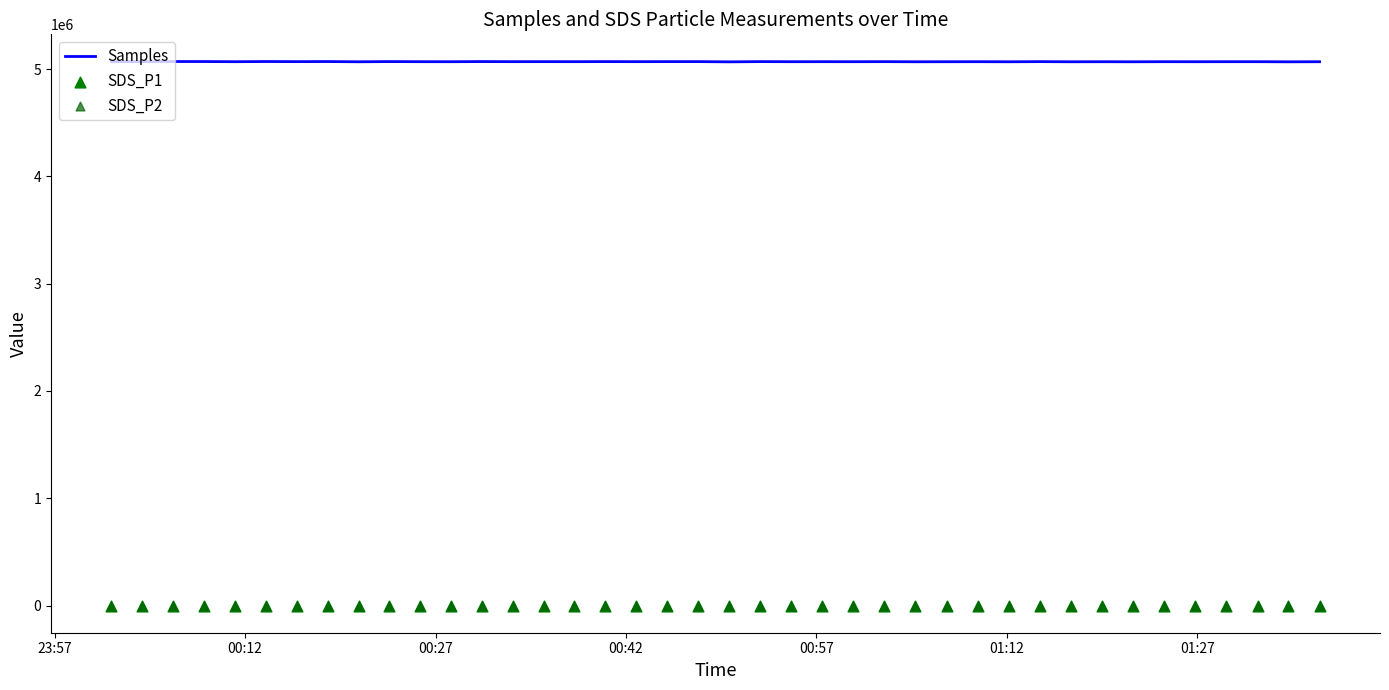

Which series has the largest Y range (max minus min)?

Samples